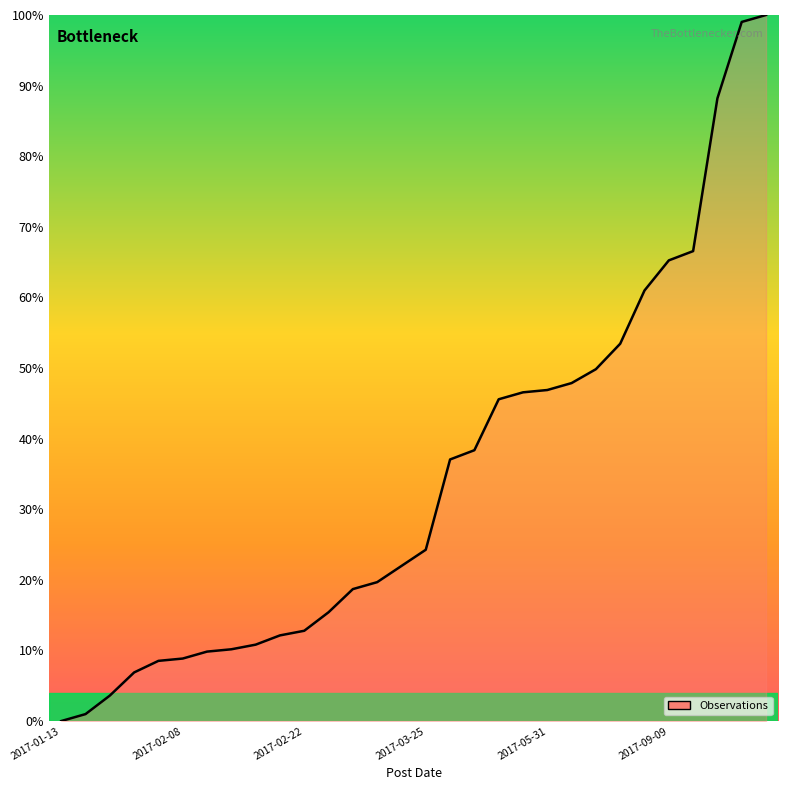

What is the difference between the maximum and minimum values?

100.0